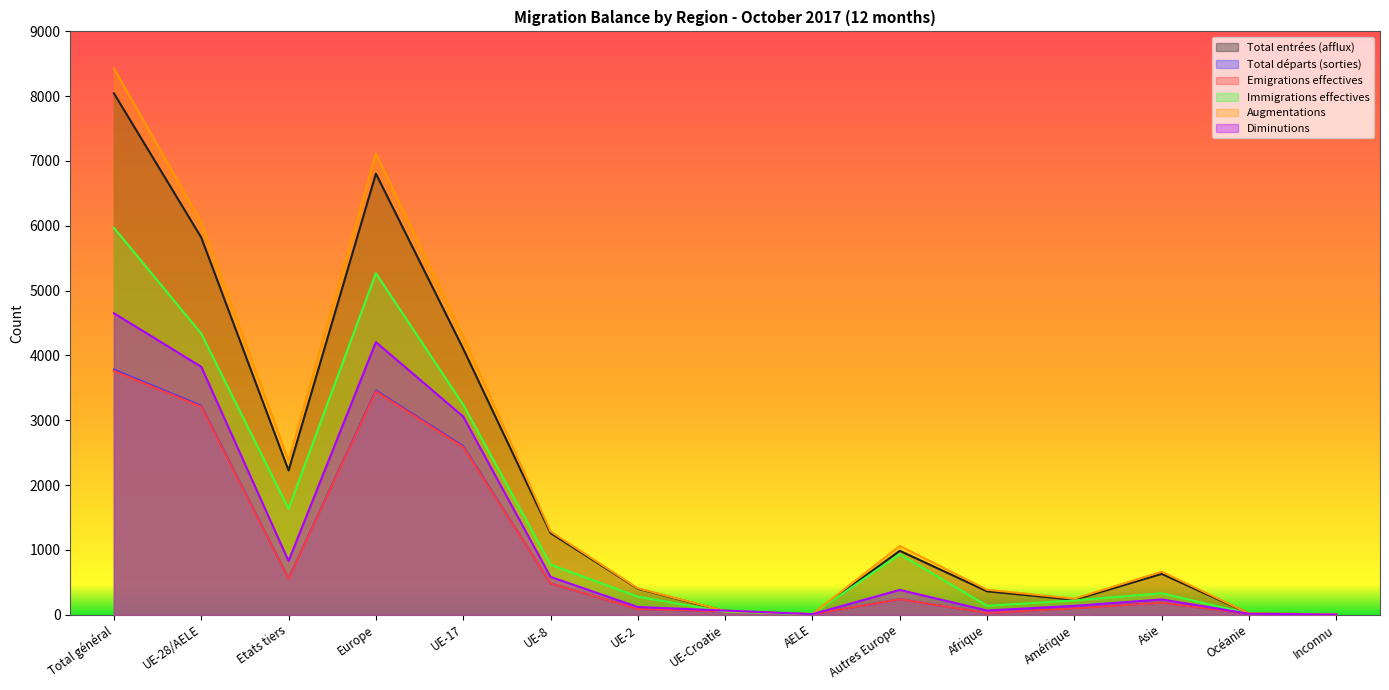

What are all the series names shown in the legend?

Total entrées (afflux), Total départs (sorties), Emigrations effectives, Immigrations effectives, Augmentations, Diminutions